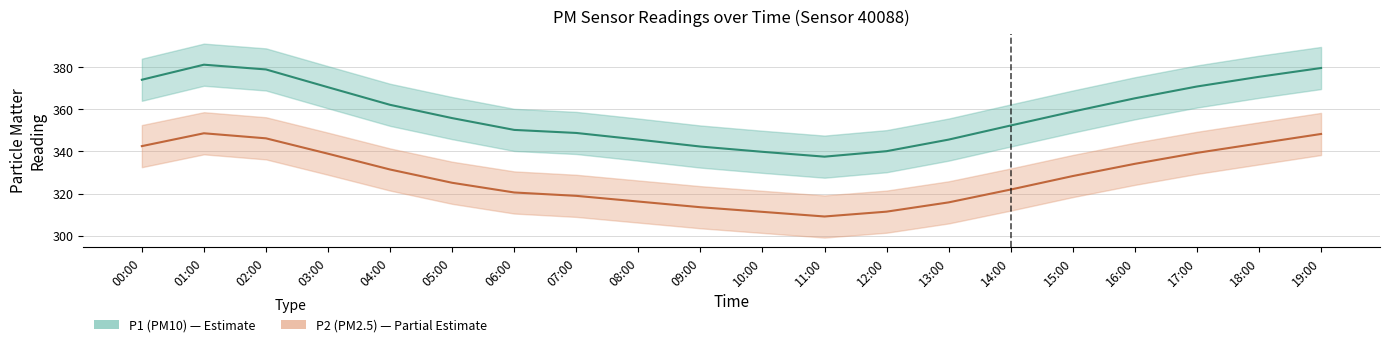

True or false: P2 has a value of 523.7 at 02:00.

False